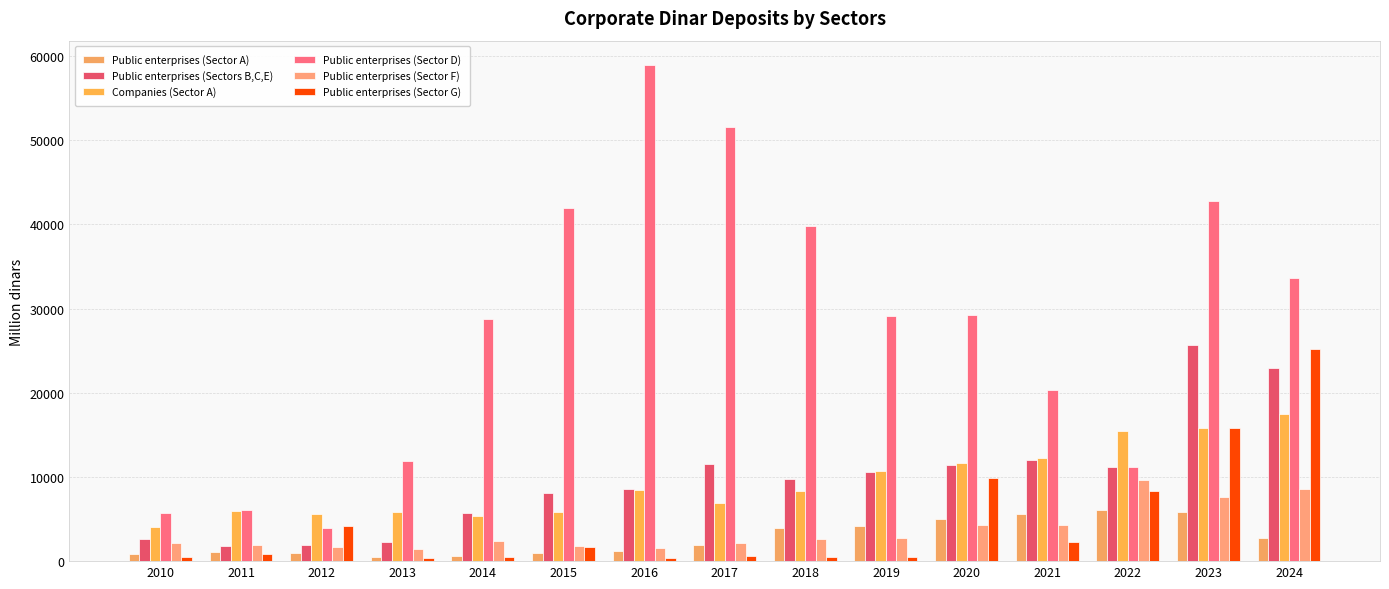

Are the bars horizontal?

No